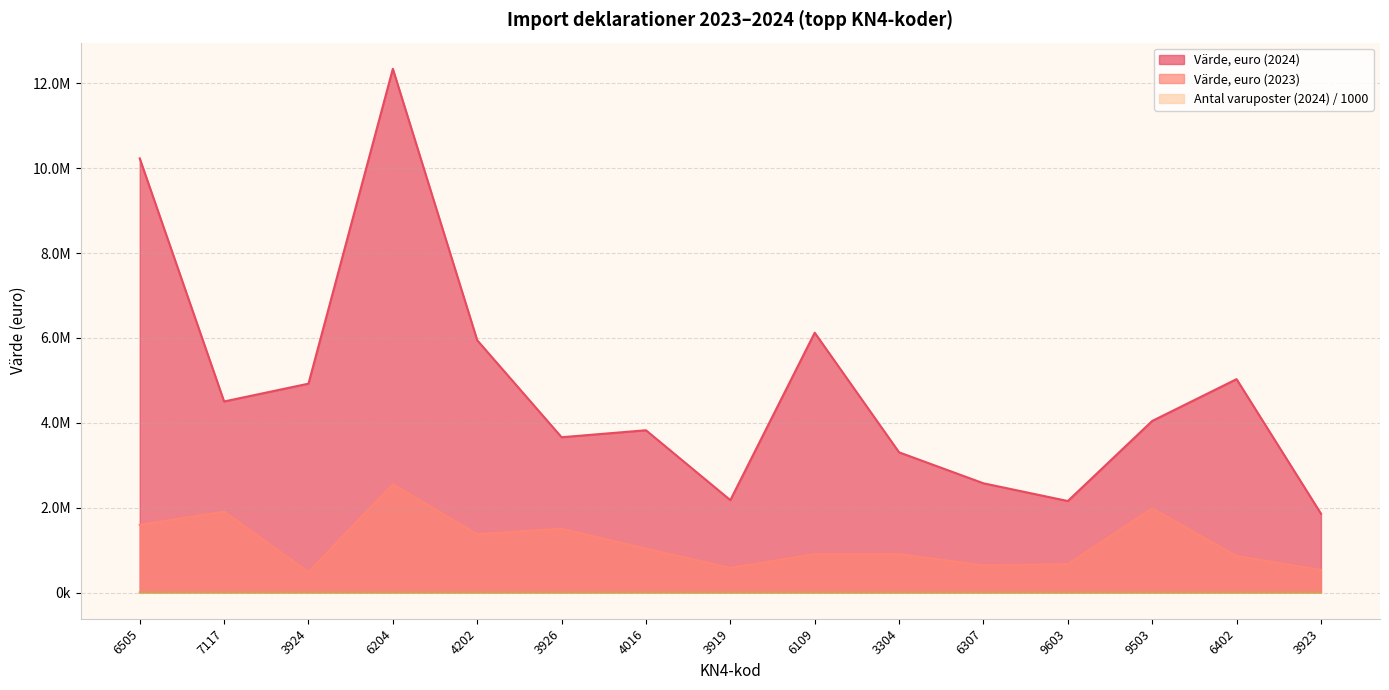

At which label does Antal varuposter (2024) first exceed 683?

6505